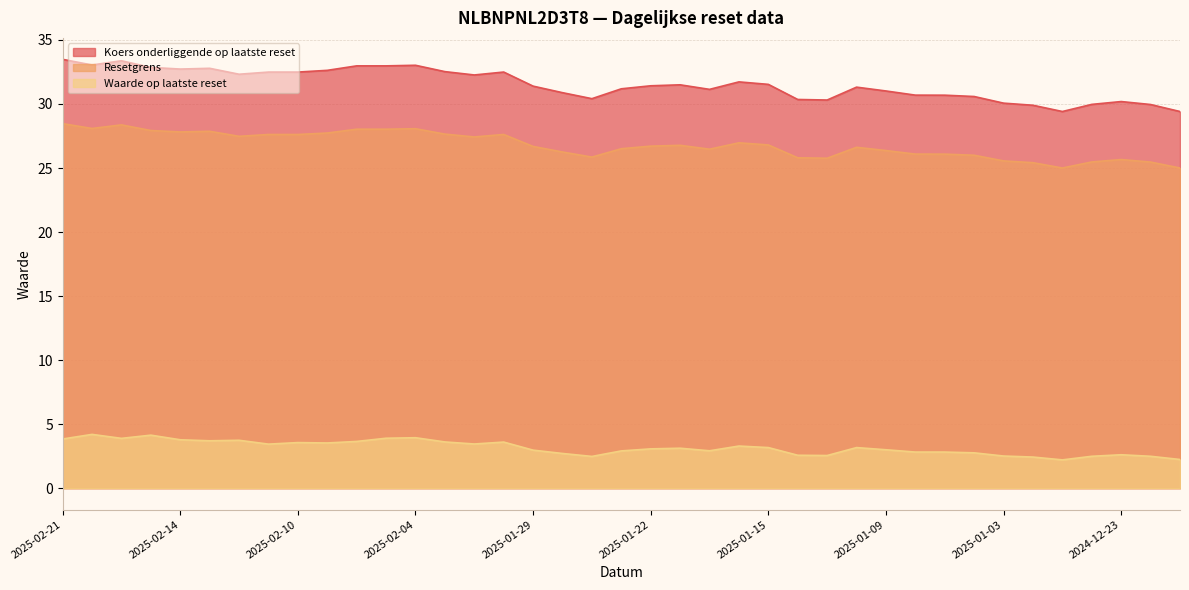

What is the difference between the maximum and minimum values in the Koers onderliggende op laatste reset series?

4.1